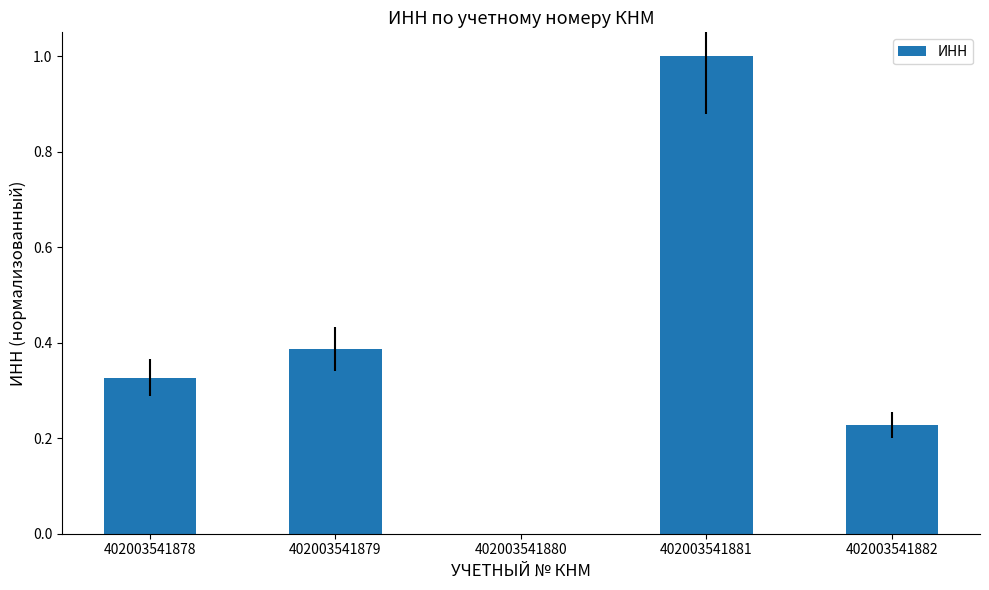

What is the sum of all values?

1.9